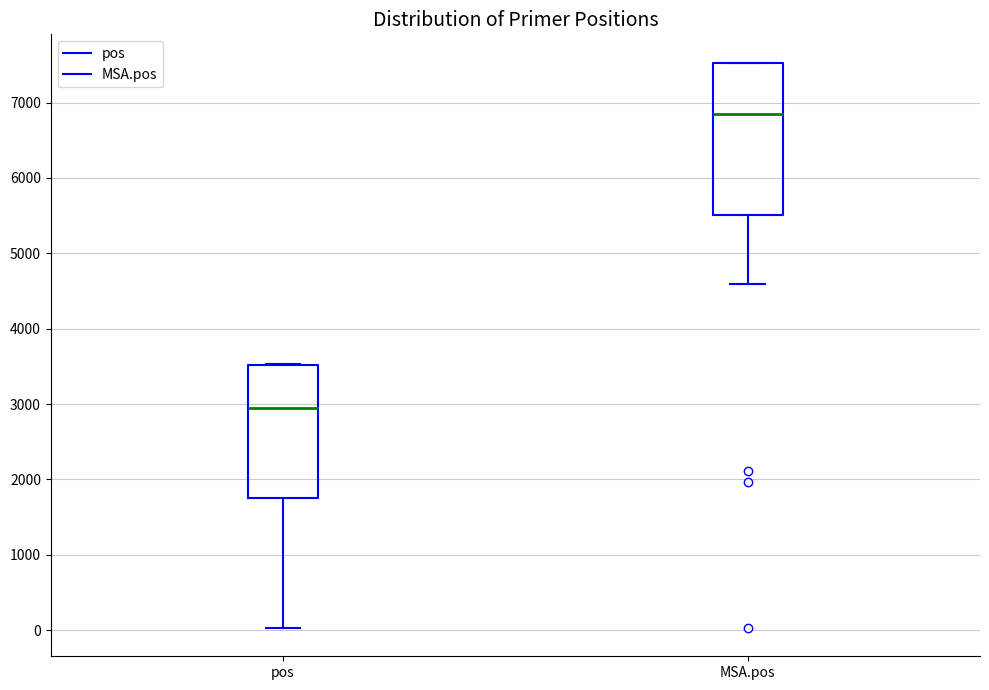

Reading left to right, transcribe this box plot: for each box, give where its median line is, the range the box spans, and where its two whiskers end, as read against the y-axis. The values are not printed on the chart, so give them approximately, as read against the axis.

pos: median 2900, box 1800 to 3500, whiskers 0 to 3500
MSA.pos: median 6800, box 5500 to 7500, whiskers 4600 to 7500